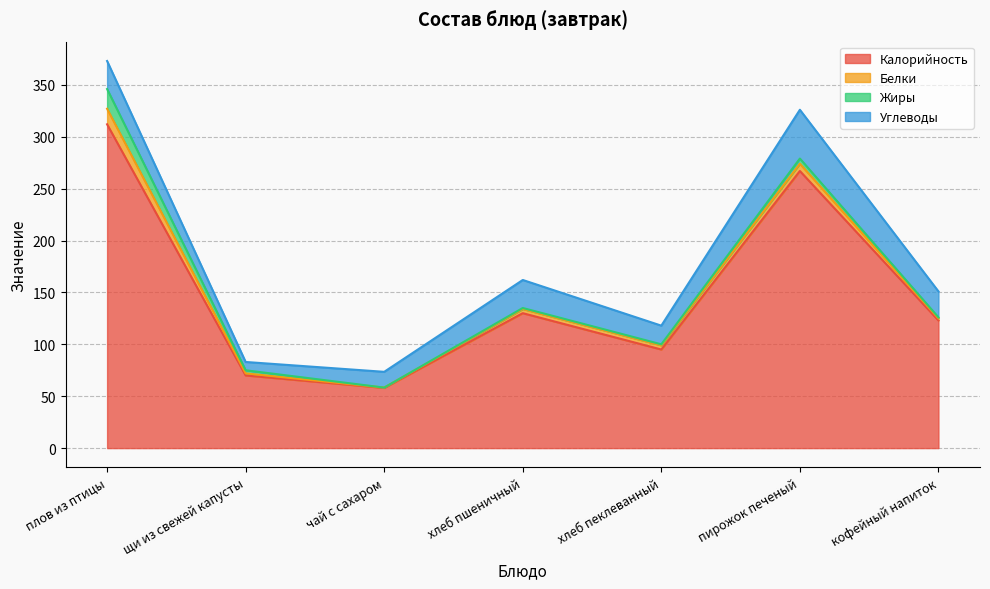

What are all the series names shown in the legend?

Калорийность, Белки, Жиры, Углеводы